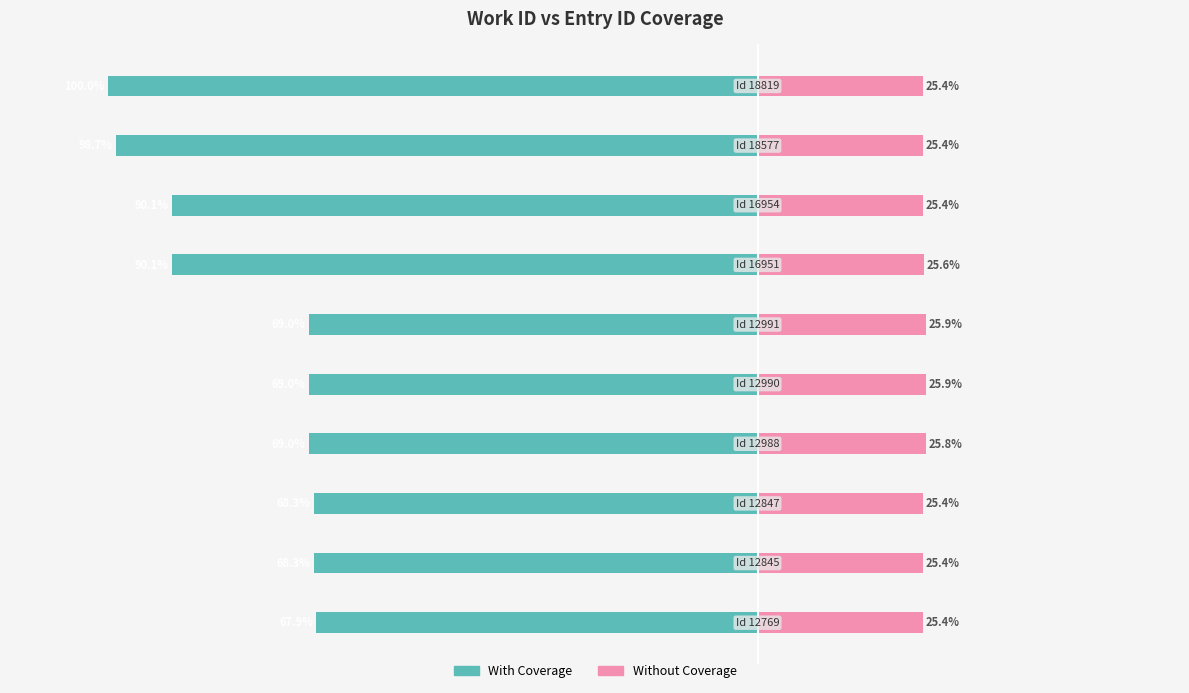

What is the value of the With Coverage bar at the 4th from the left?

-69.0